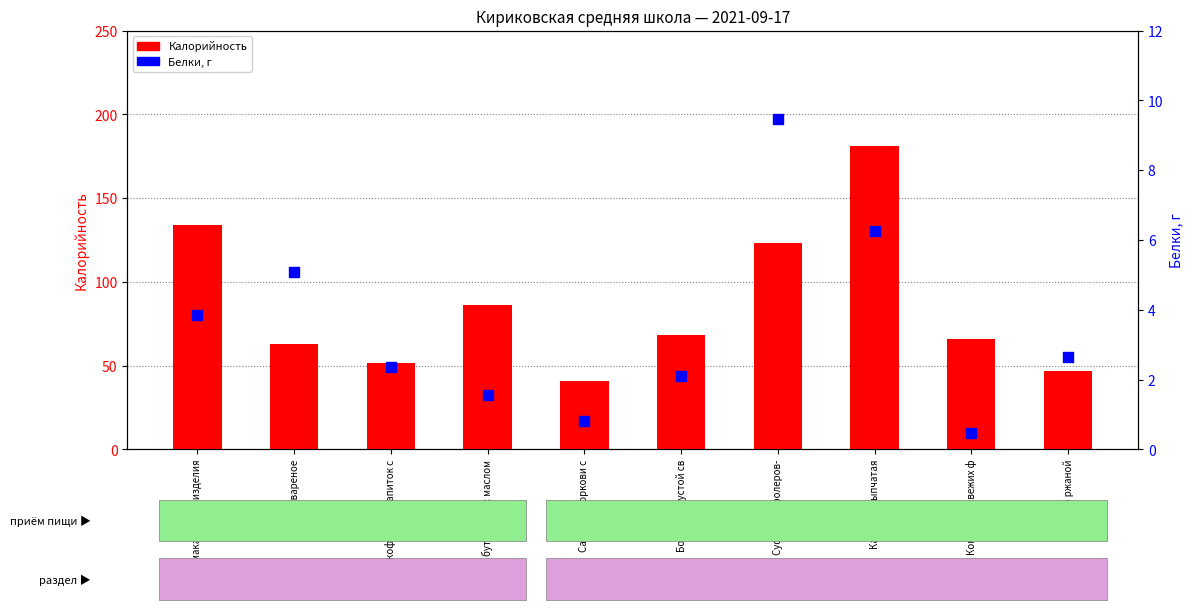

Which series contains the lowest Y value?

Белки